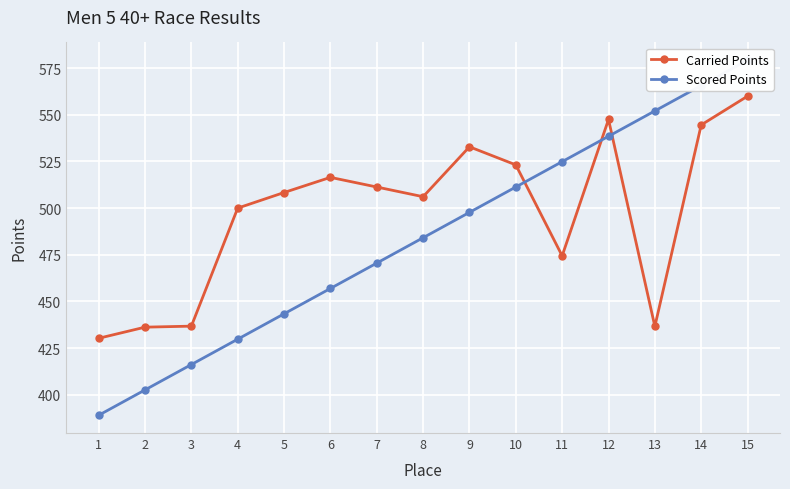

At how many categories does at least one series exceed 578?

1